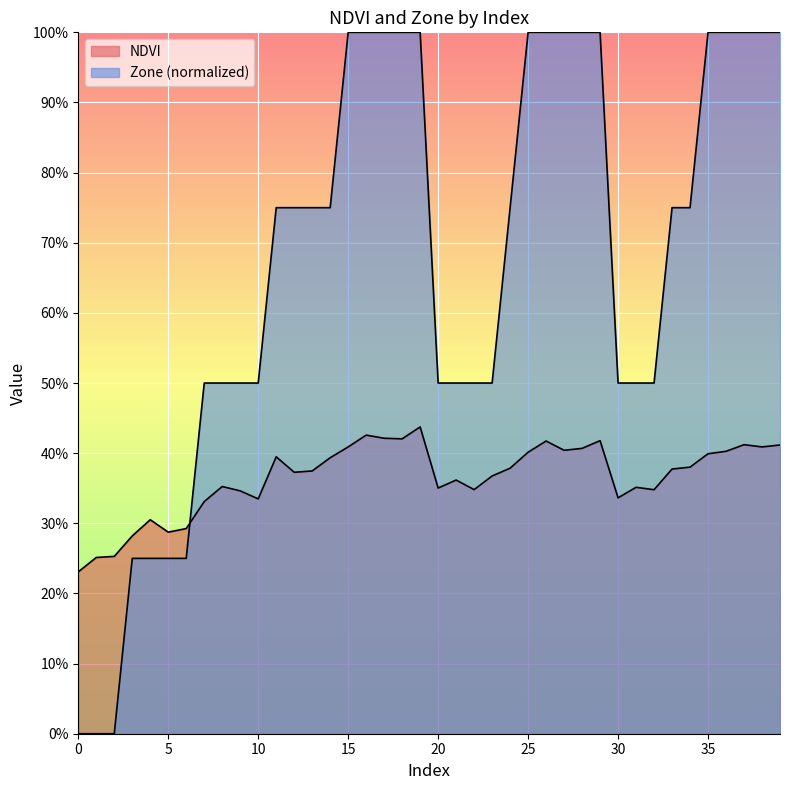

Reading left to right, what are all the values shown in this chart?

NDVI: 0=0.2	1=0.3	2=0.3	3=0.3	4=0.3	5=0.3	6=0.3	7=0.3	8=0.4	9=0.3	10=0.3	11=0.4	12=0.4	13=0.4	14=0.4	15=0.4	16=0.4	17=0.4	18=0.4	19=0.4	20=0.4	21=0.4	22=0.3	23=0.4	24=0.4	25=0.4	26=0.4	27=0.4	28=0.4	29=0.4	30=0.3	31=0.4	32=0.3	33=0.4	34=0.4	35=0.4	36=0.4	37=0.4	38=0.4	39=0.4
Zone: 0=0.0	1=0.0	2=0.0	3=0.2	4=0.2	5=0.2	6=0.2	7=0.5	8=0.5	9=0.5	10=0.5	11=0.8	12=0.8	13=0.8	14=0.8	15=1.0	16=1.0	17=1.0	18=1.0	19=1.0	20=0.5	21=0.5	22=0.5	23=0.5	24=0.8	25=1.0	26=1.0	27=1.0	28=1.0	29=1.0	30=0.5	31=0.5	32=0.5	33=0.8	34=0.8	35=1.0	36=1.0	37=1.0	38=1.0	39=1.0